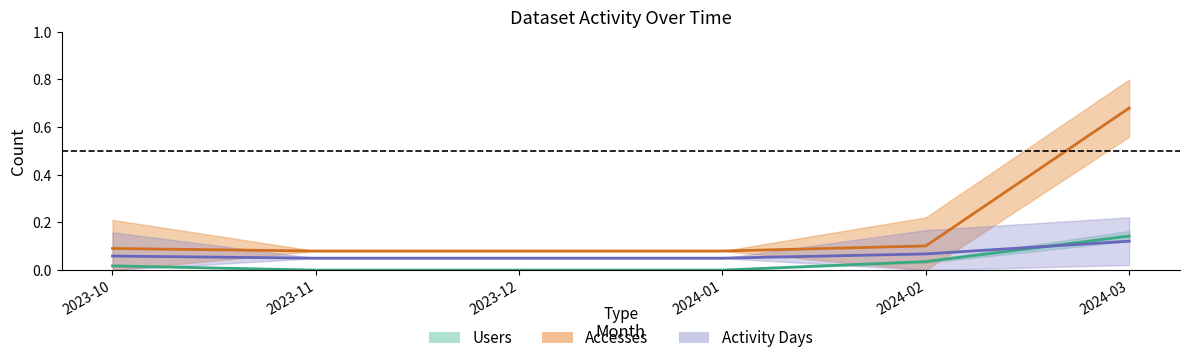

Reading left to right, what are all the values shown in this chart?

Users: 0.0	0.0	0.0	0.0	0.0	0.1
Accesses: 0.1	0.1	0.1	0.1	0.1	0.7
Activity Days: 0.1	0.1	0.1	0.1	0.1	0.1